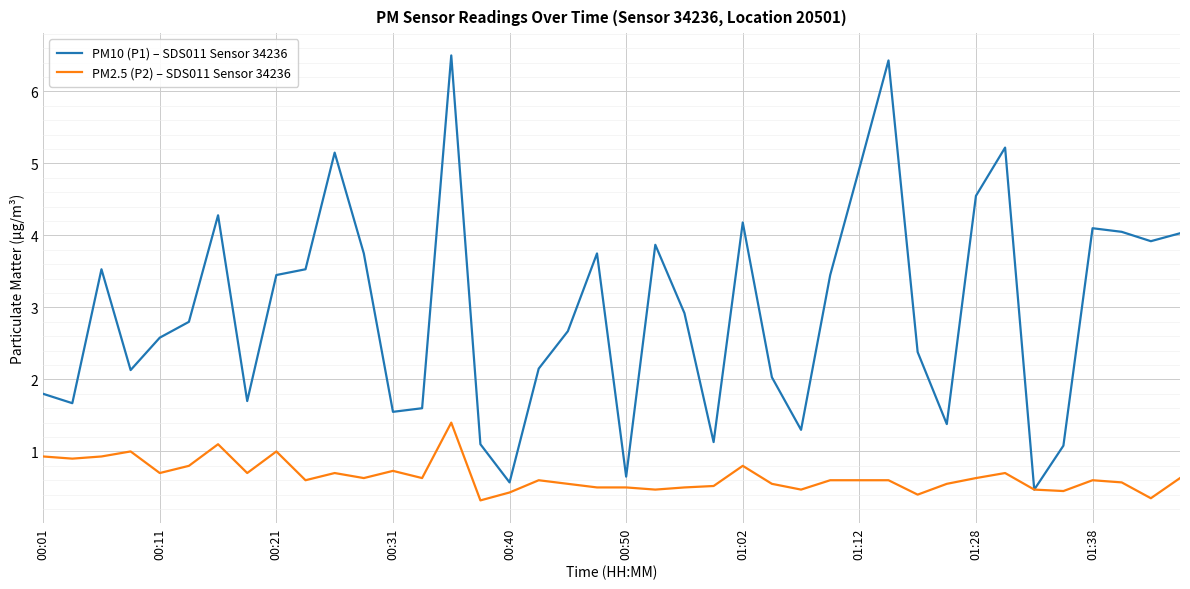

Which series has the widest spread of values?

PM10 (P1) – SDS011 Sensor 34236